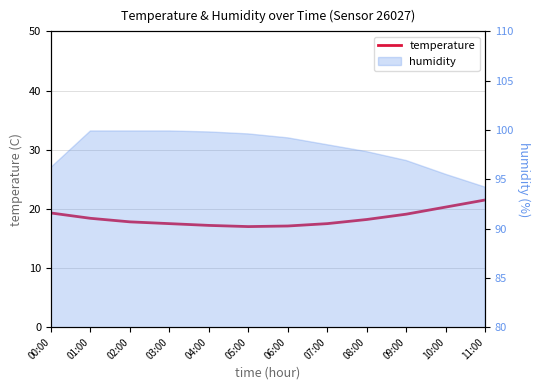

Count the number of values greater than 18.

6